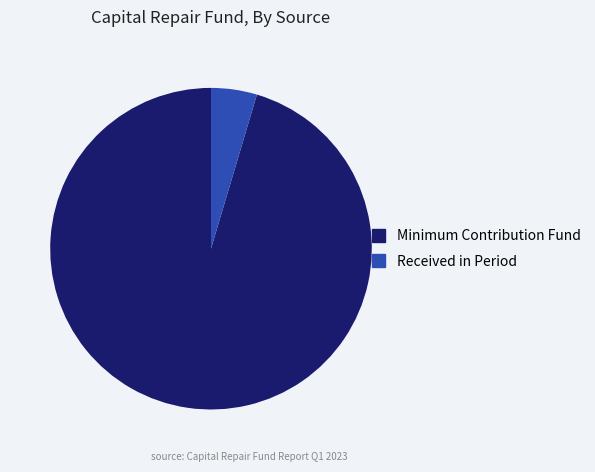

The Received in Period slice represents 5% of the pie. True or false?

True